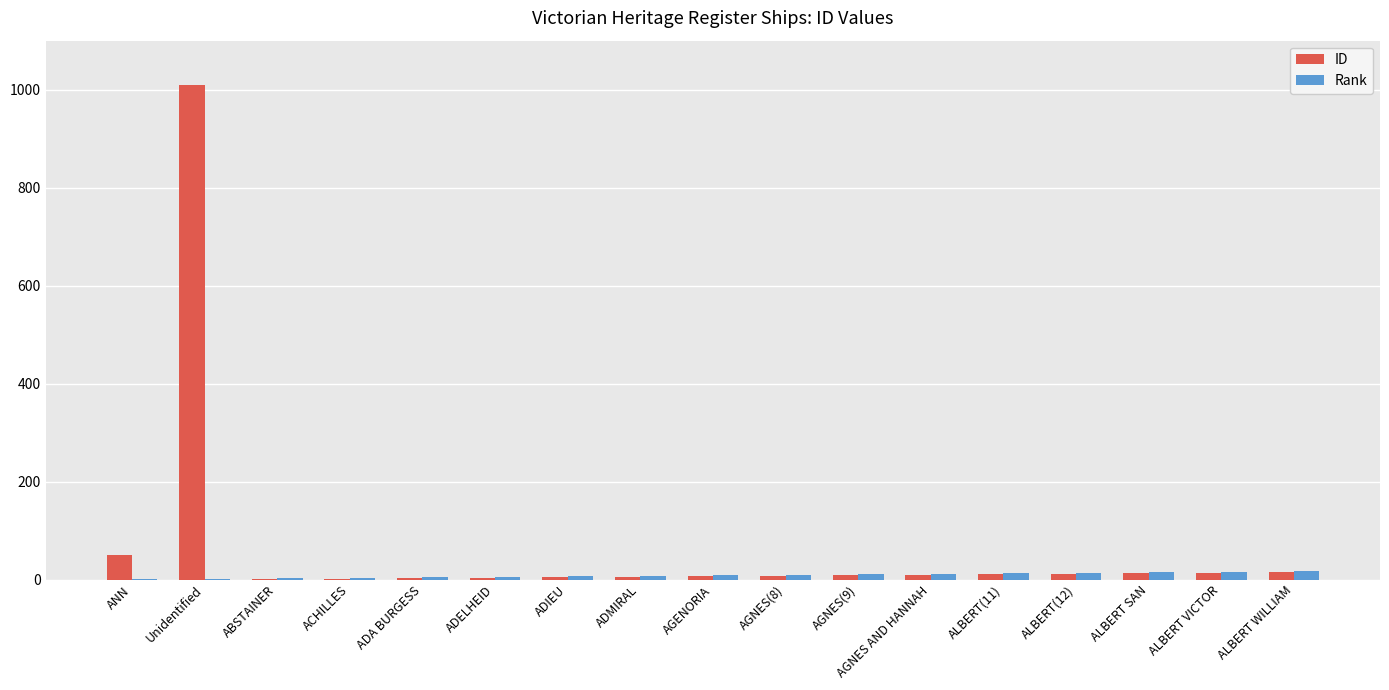

How many groups of bars are there?

17